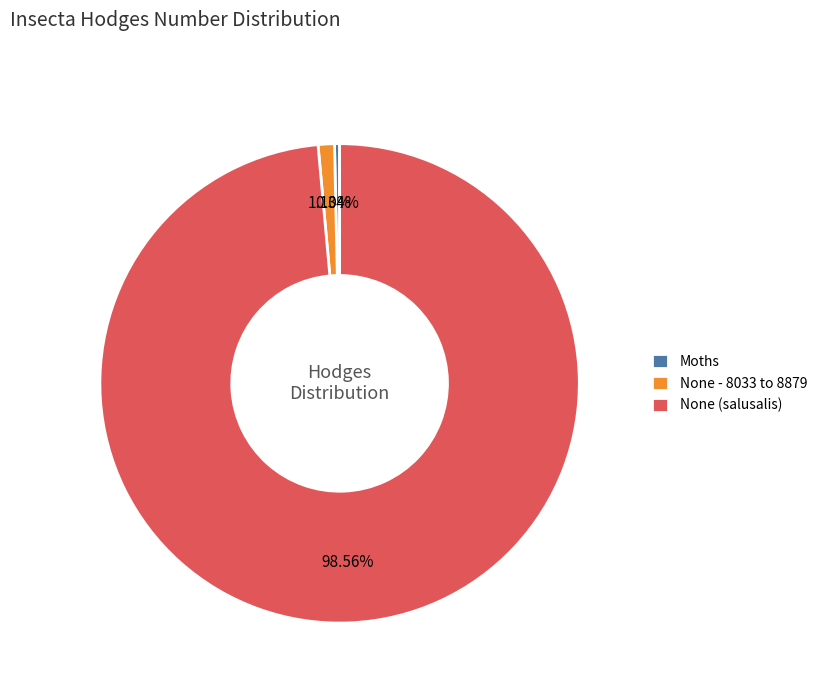

What is the ratio of the value at None (salusalis) to the value at Moths?

288.9